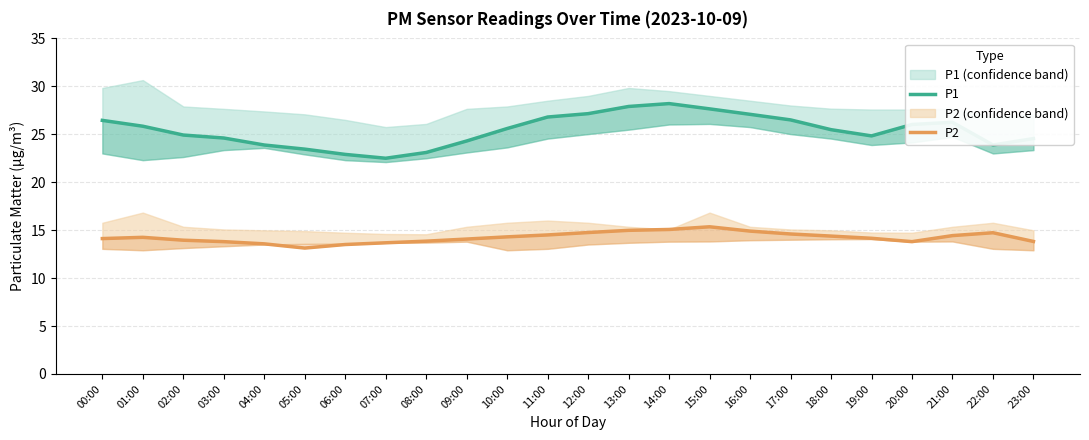

At 13:00, list the series in order from largest to smallest.

P1, P2